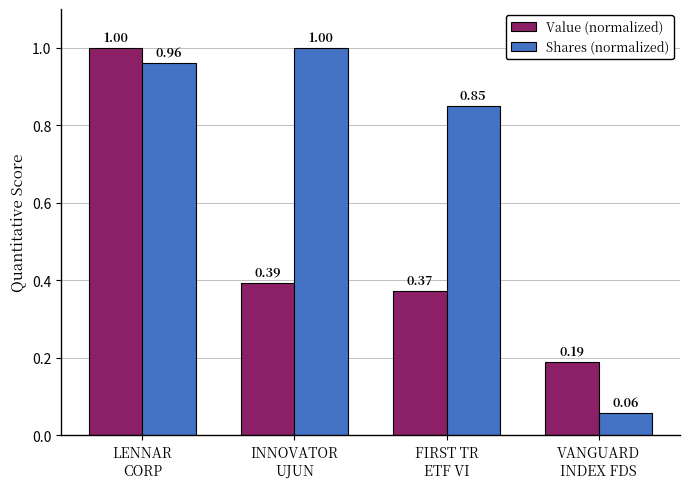

Rank the series by their average value, from highest to lowest.

Shares (normalized), Value (normalized)